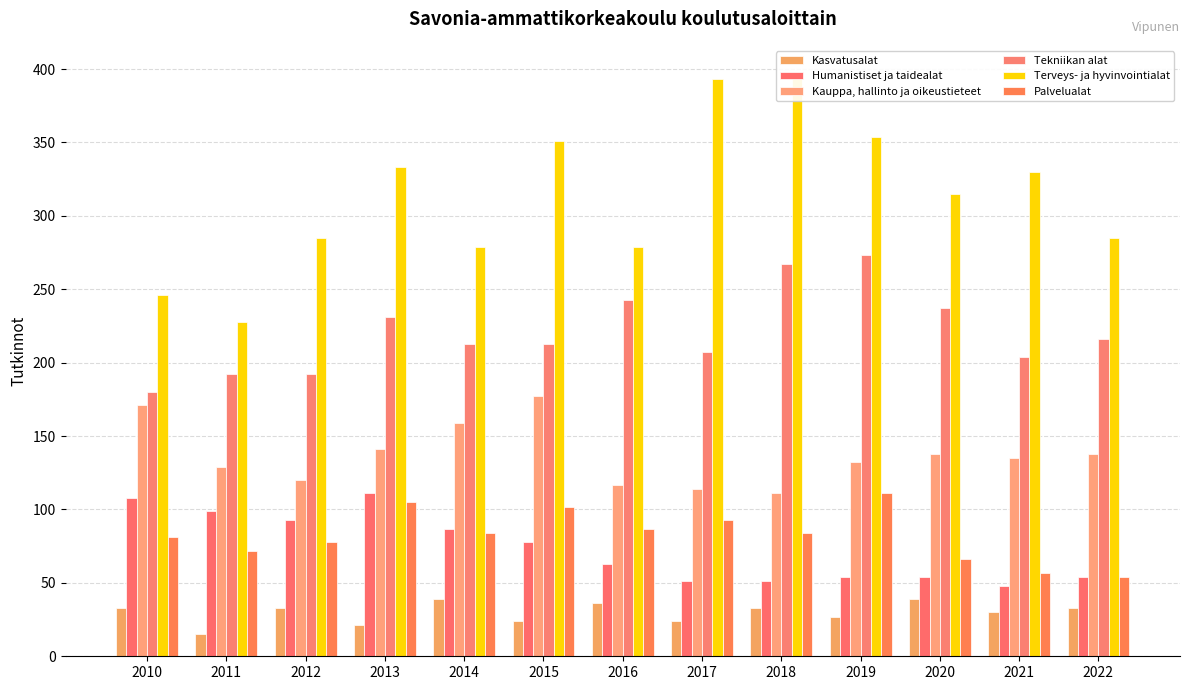

What is the difference between the maximum and minimum values in the Palvelualat series?

57